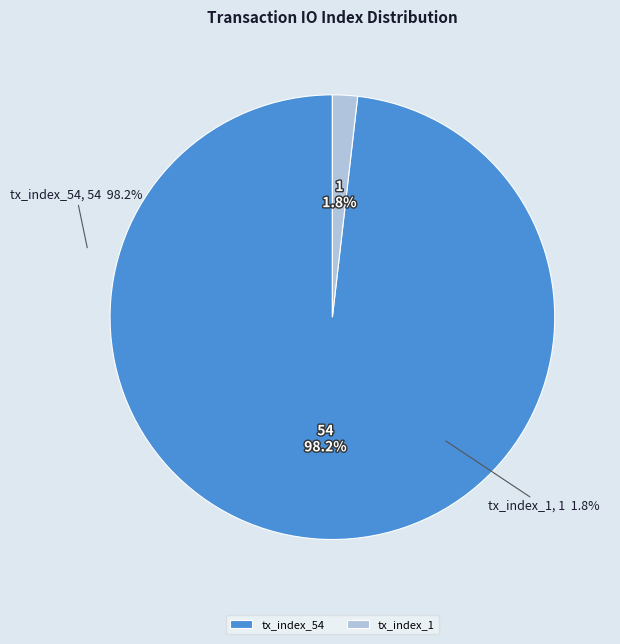

True or false: tx_index_1 accounts for 2% of the total.

True